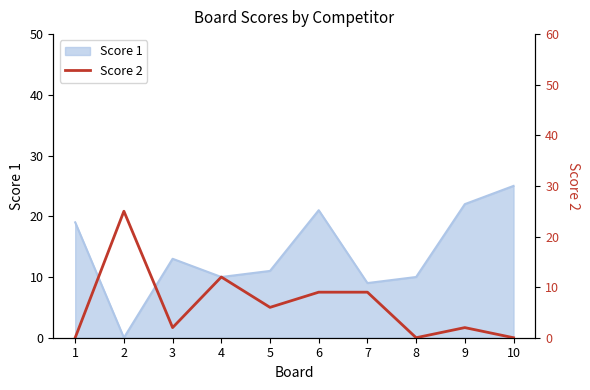

At which category does the data reach its first local peak?

2